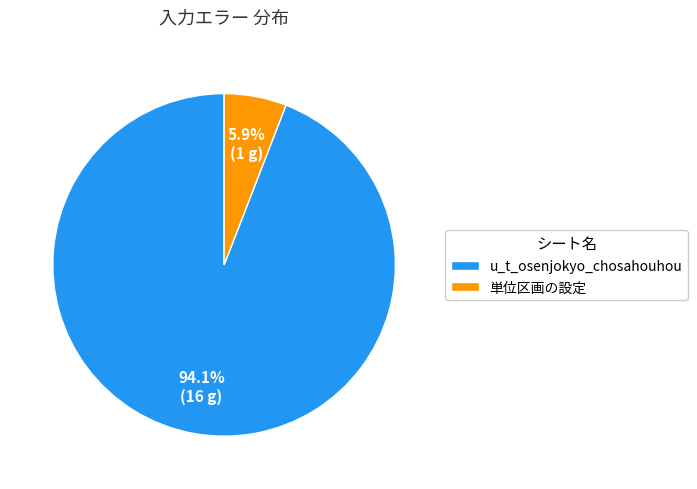

Does any single category account for the majority?

Yes